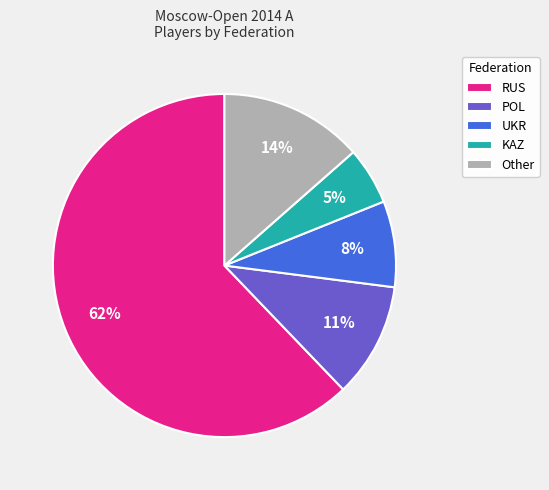

Does RUS account for over 50% of the chart?

Yes